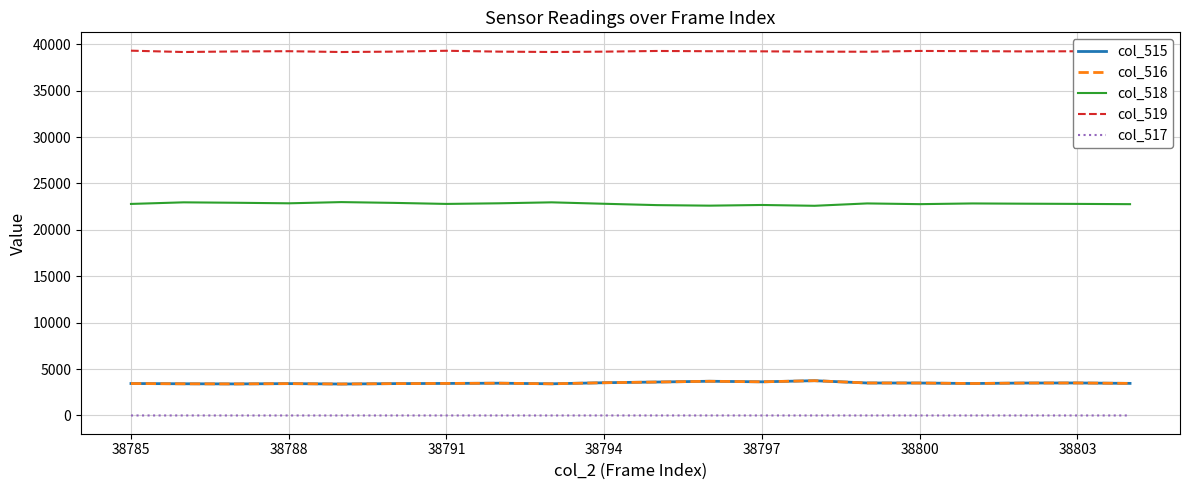

What is the lowest value of the col_516 series?

3390